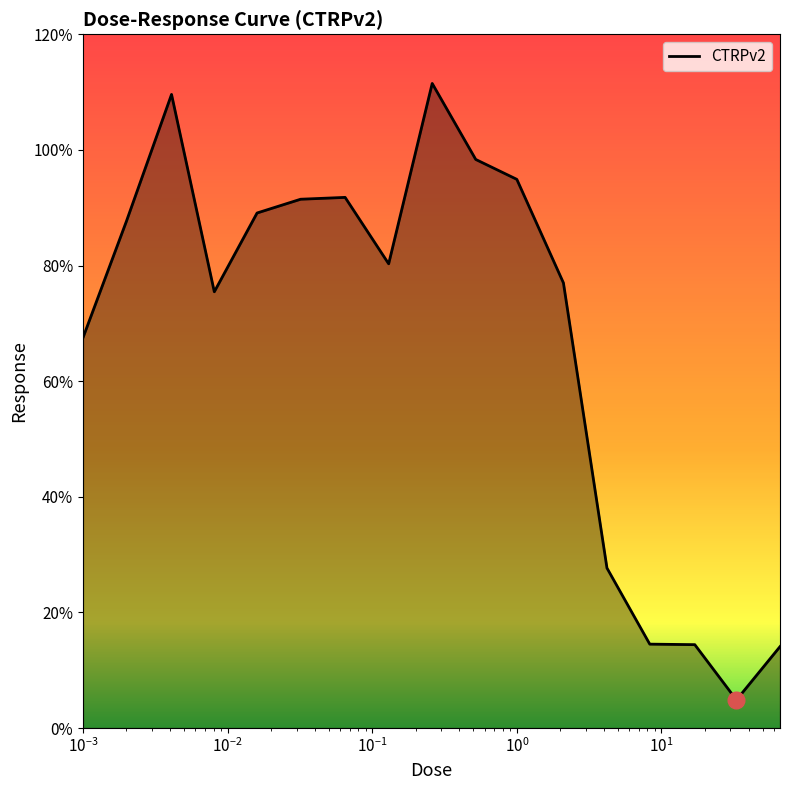

What is the maximum value shown in the chart?

111.5